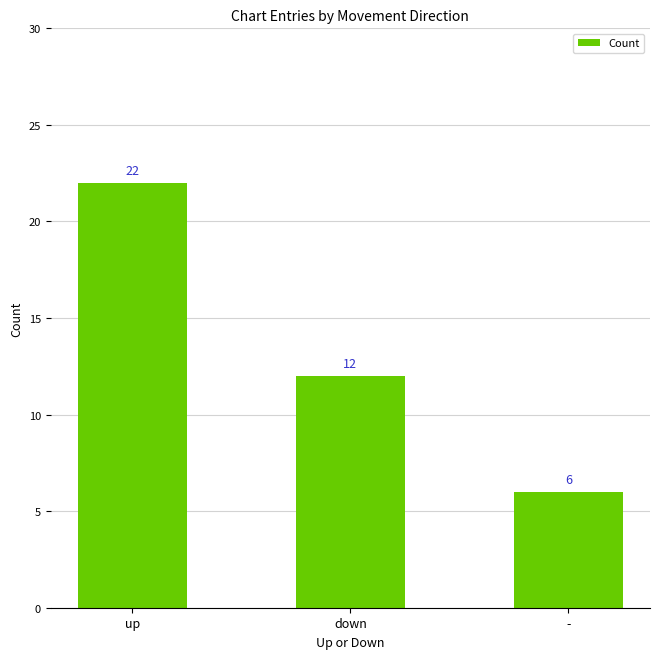

Between up and down, which is larger?

up